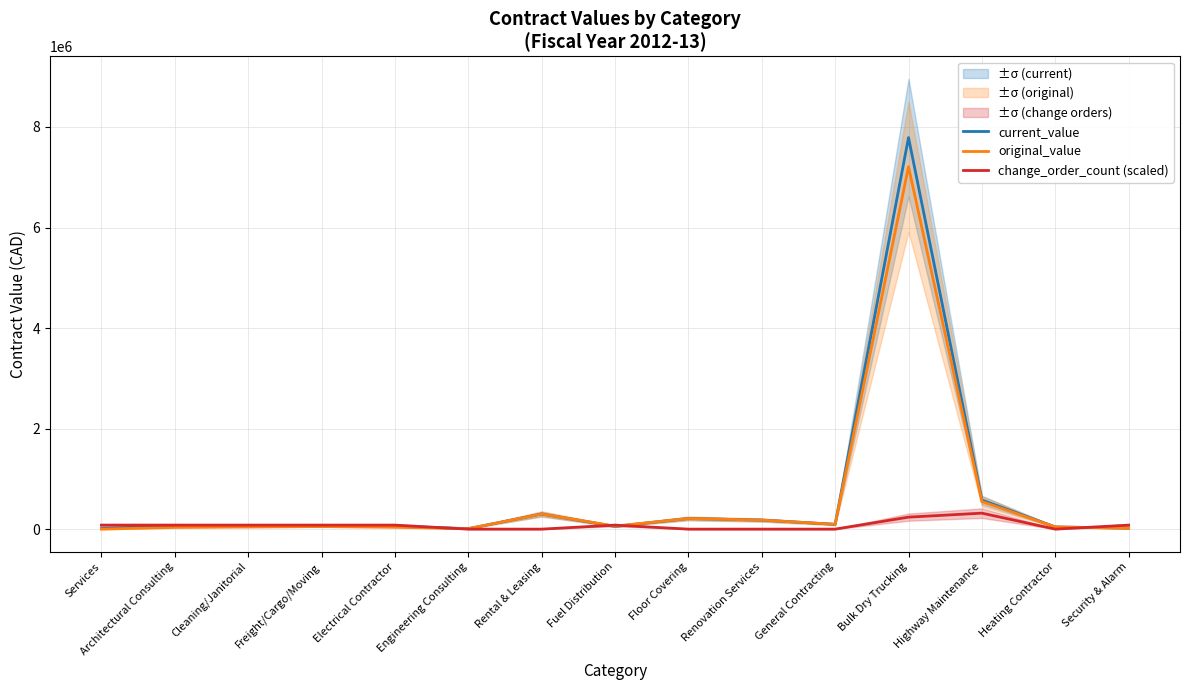

At Cleaning/Janitorial, list the series in order from largest to smallest.

change_order_count (scaled), current_value, original_value